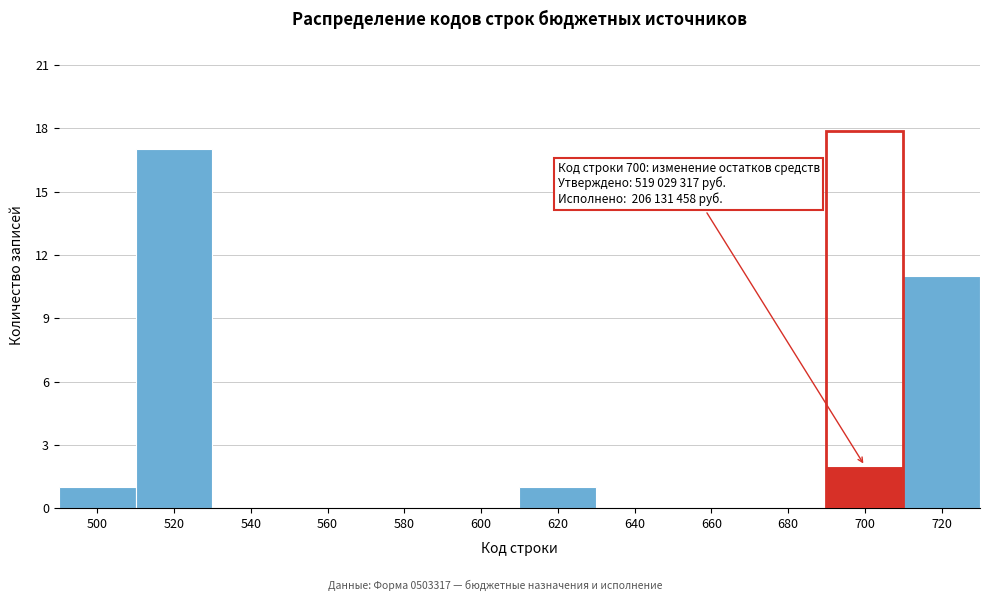

Which range on the x-axis has the tallest bar?

510 to 530